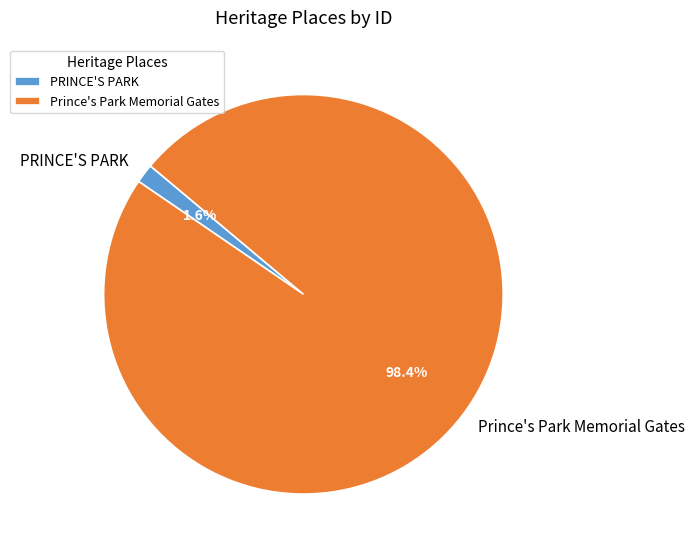

What percentage is the PRINCE'S PARK slice, to the nearest percent?

2%